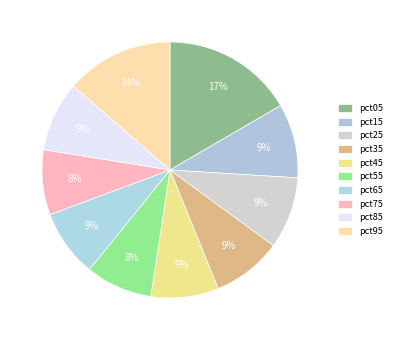

Does pct05 represent more than half of the total?

No